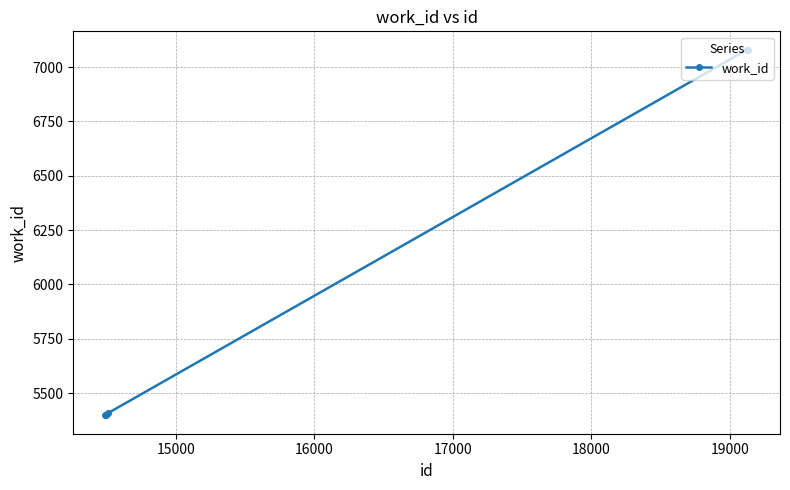

What is the value of the 4th point from the left?

7080